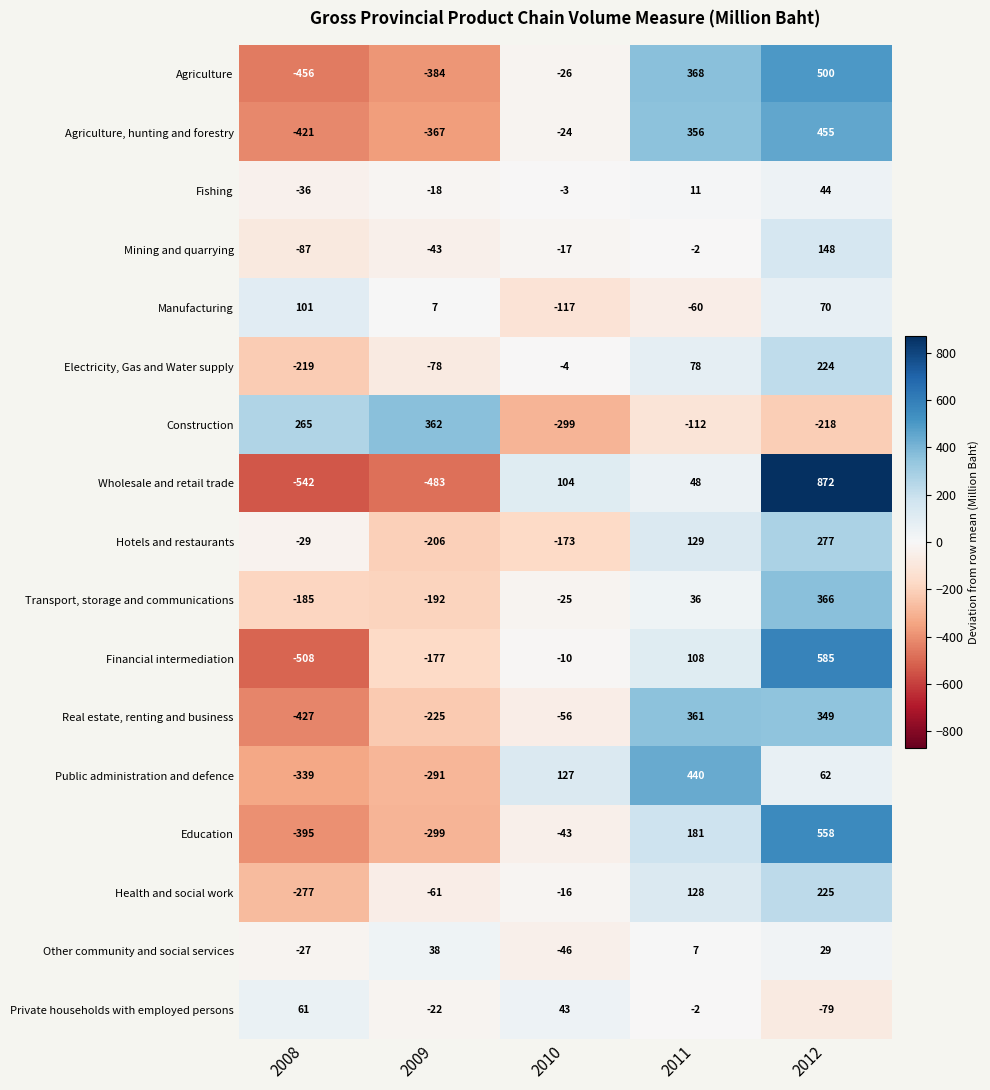

The value of Fishing at 2011 is 11. True or false?

True